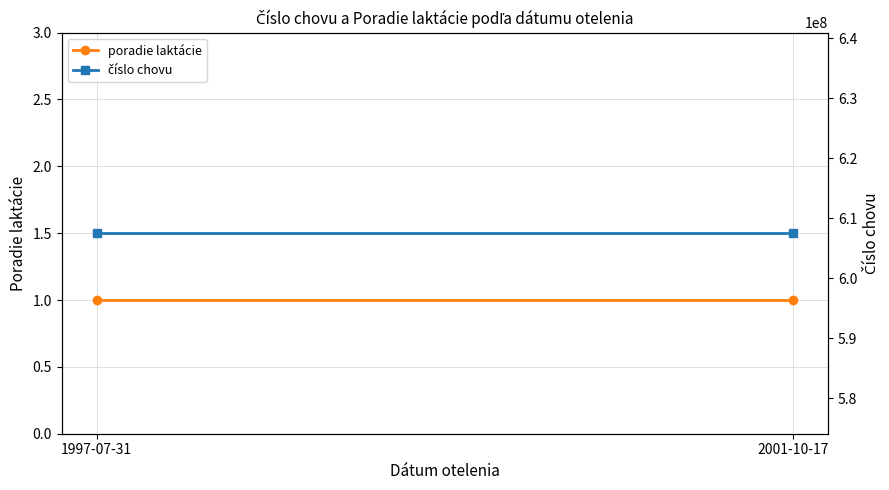

Rank the series by their maximum value, from lowest to highest.

poradie laktácie, číslo chovu